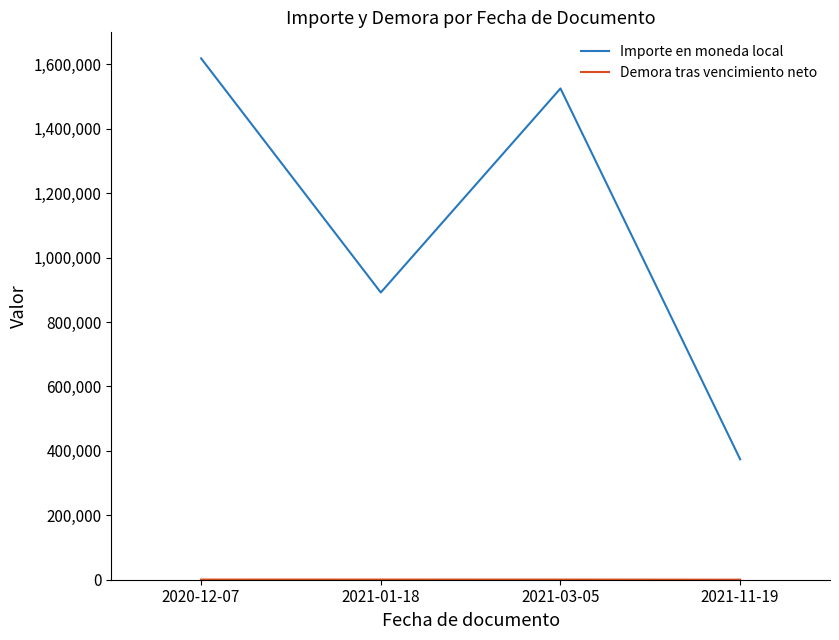

At which category is the sum across all series the highest?

2020-12-07